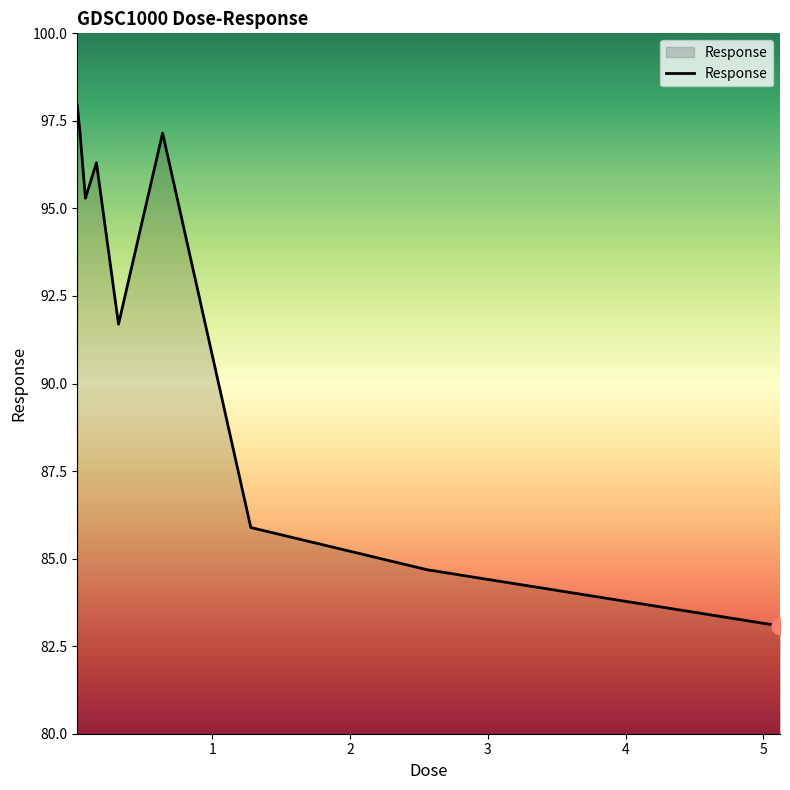

What is the difference between the maximum and minimum values?

14.9